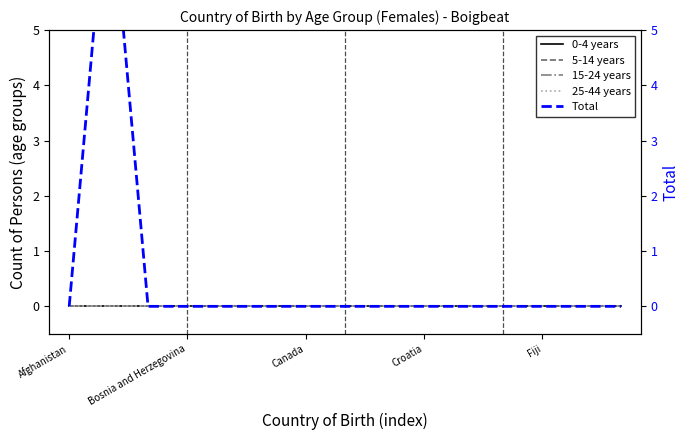

Does the chart have visible grid lines?

No